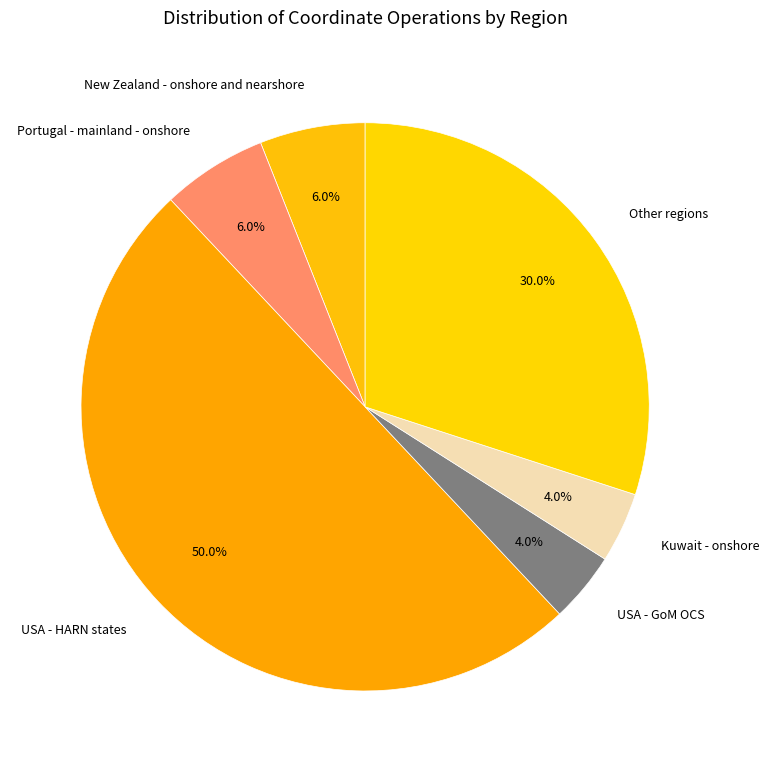

Does Kuwait - onshore represent more than half of the total?

No